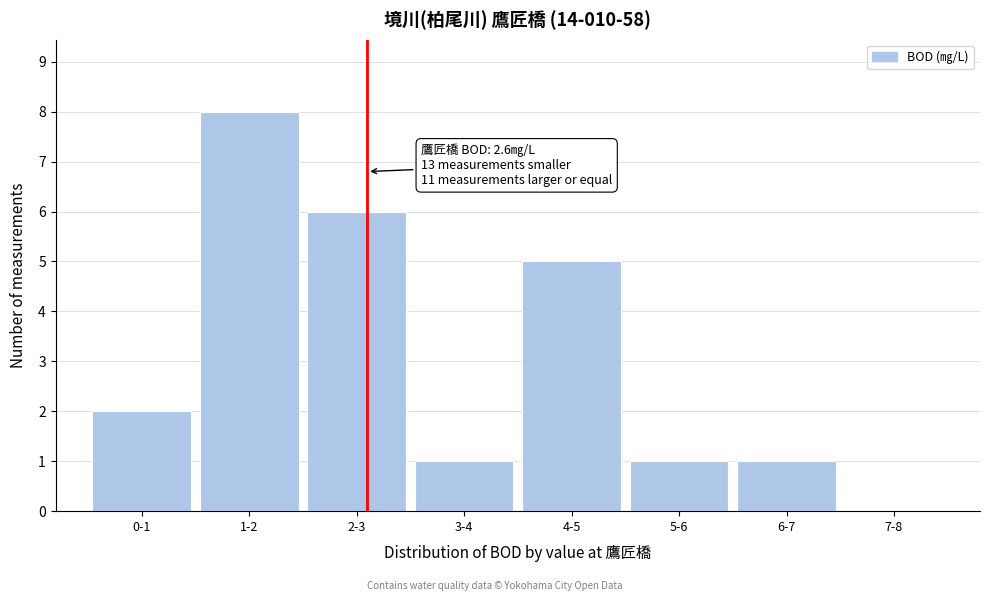

Reading right to left, transcribe all the data shown in this chart.

7-8=0	6-7=1	5-6=1	4-5=5	3-4=1	2-3=6	1-2=8	0-1=2